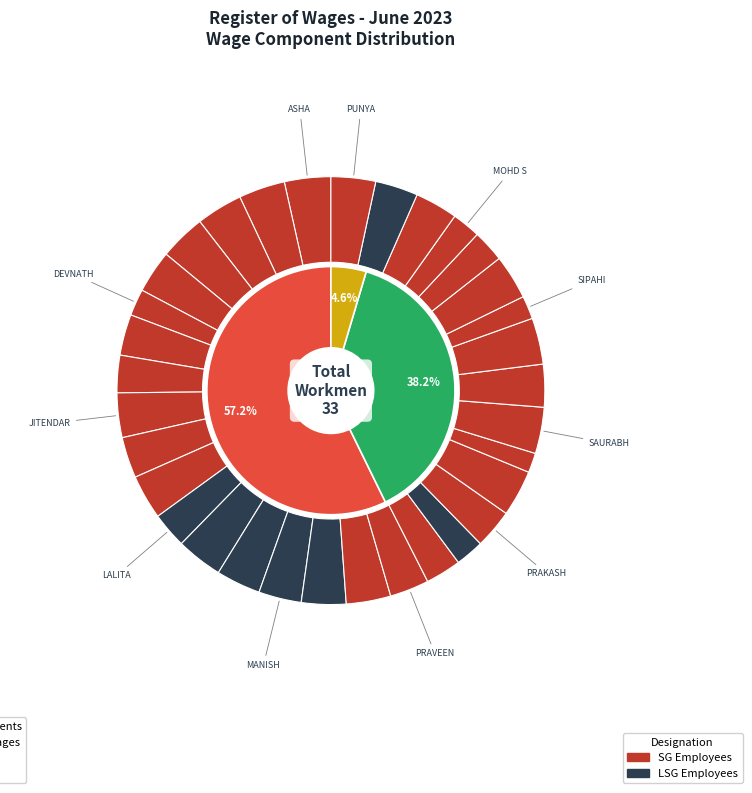

What percentage is the DHARMENDER slice, to the nearest percent?

3%